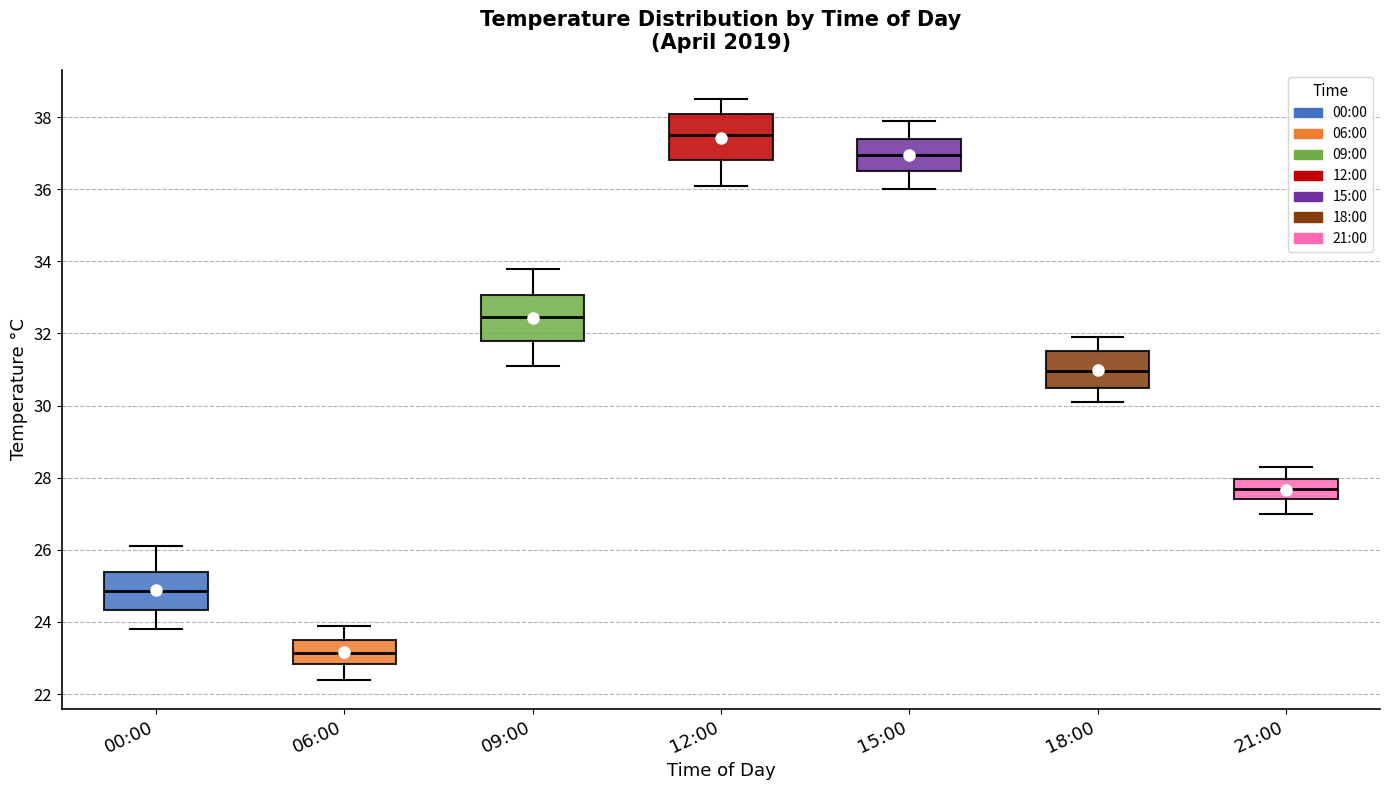

Where does the median line of the box for 18:00 sit on the y-axis? The values are not printed on the chart, so give them approximately, as read against the axis.

31.0